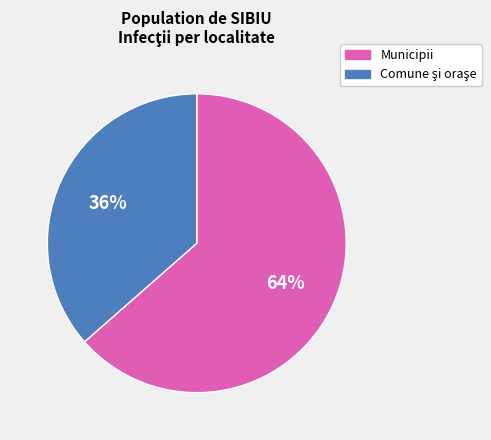

Count the number of slices in the pie.

2